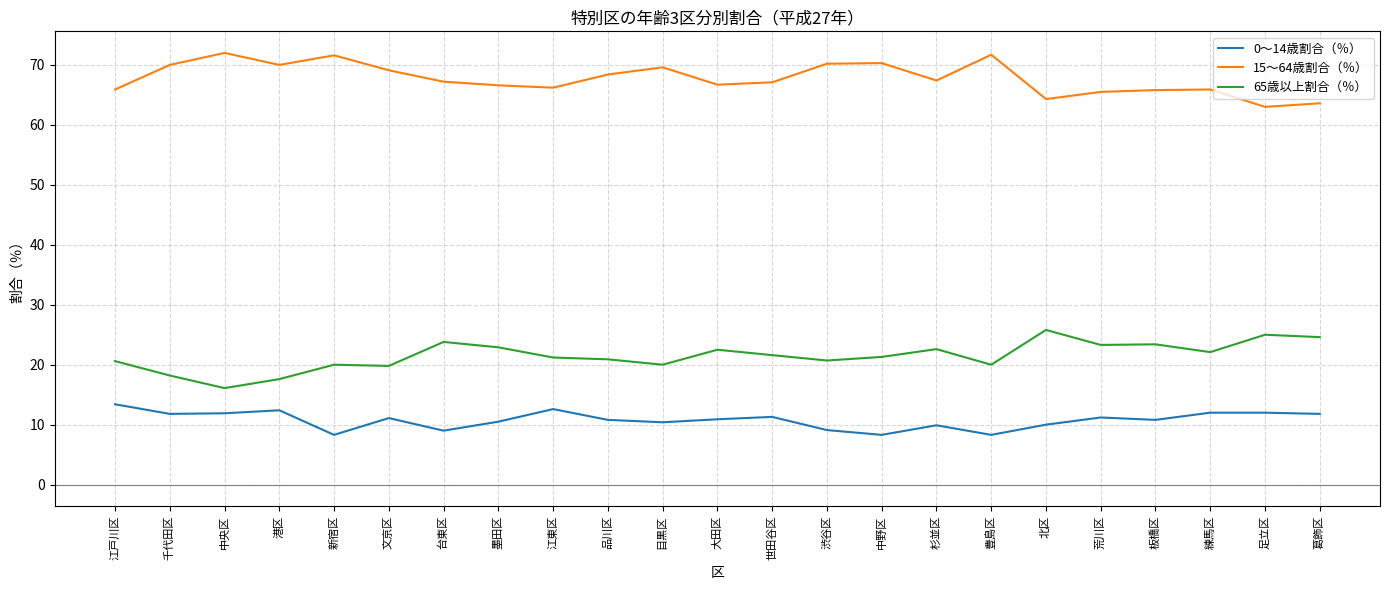

What is the spread (max minus min) of values at 品川区?

57.6